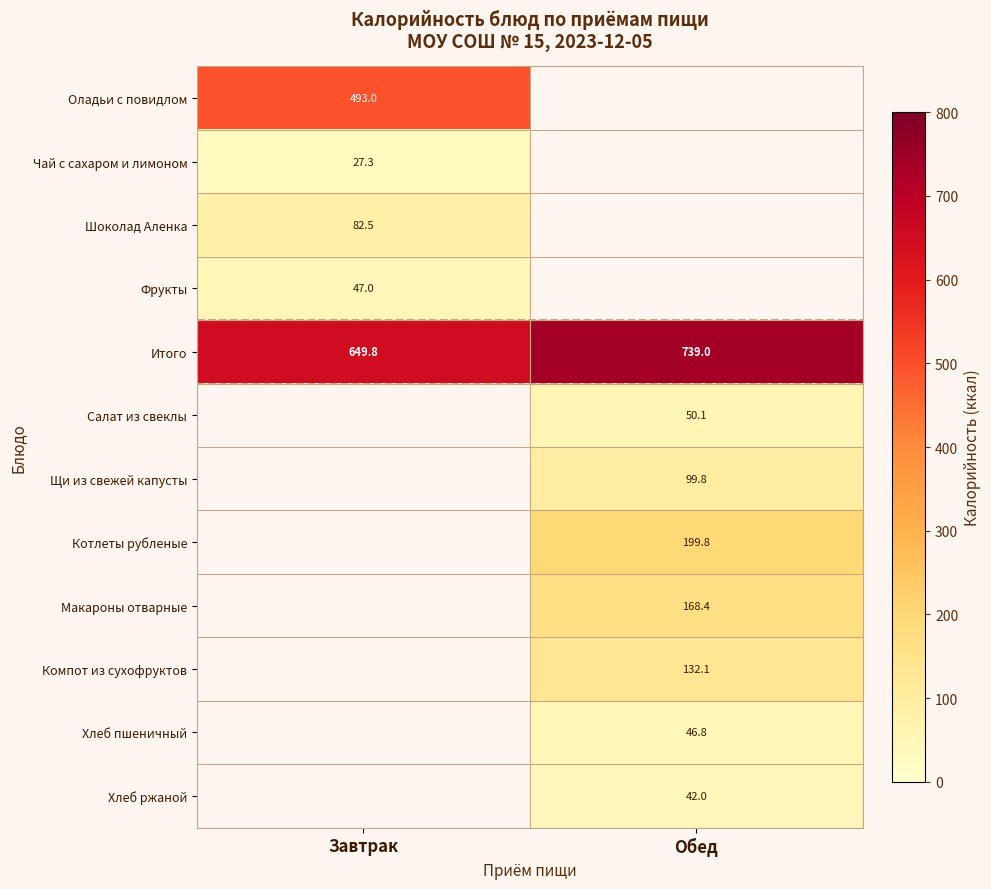

At which category does the chart reach its minimum across all series?

Завтрак